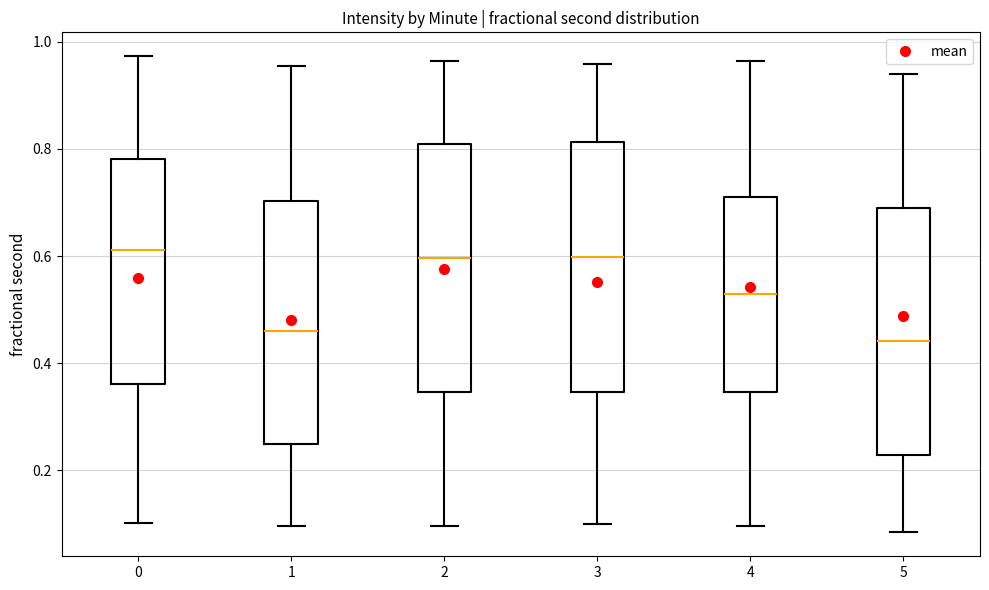

Reading left to right, transcribe this box plot: for each box, give where its median line is, the range the box spans, and where its two whiskers end, as read against the y-axis. The values are not printed on the chart, so give them approximately, as read against the axis.

0: median 0.62, box 0.36 to 0.78, whiskers 0.10 to 0.98
1: median 0.46, box 0.24 to 0.70, whiskers 0.10 to 0.96
2: median 0.60, box 0.34 to 0.80, whiskers 0.10 to 0.96
3: median 0.60, box 0.34 to 0.82, whiskers 0.10 to 0.96
4: median 0.52, box 0.34 to 0.70, whiskers 0.10 to 0.96
5: median 0.44, box 0.22 to 0.70, whiskers 0.08 to 0.94